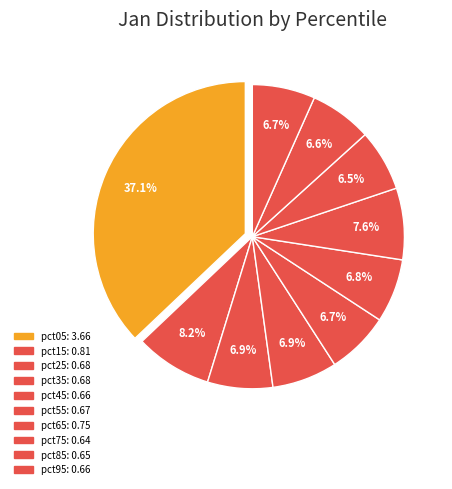

How many slices are in this pie chart?

10